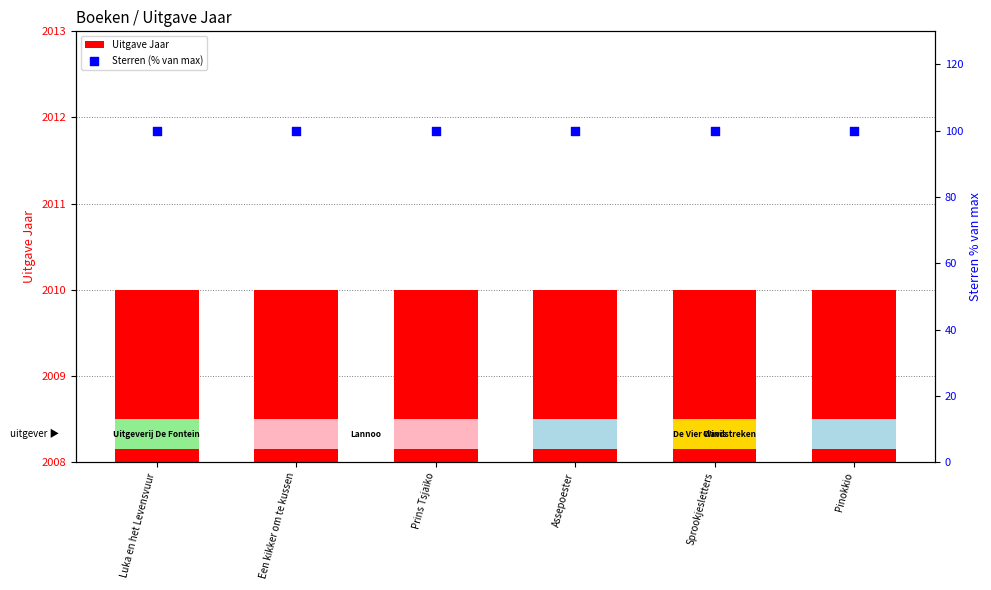

What are all the series names shown in the legend?

Uitgave Jaar, Sterren (% van max)